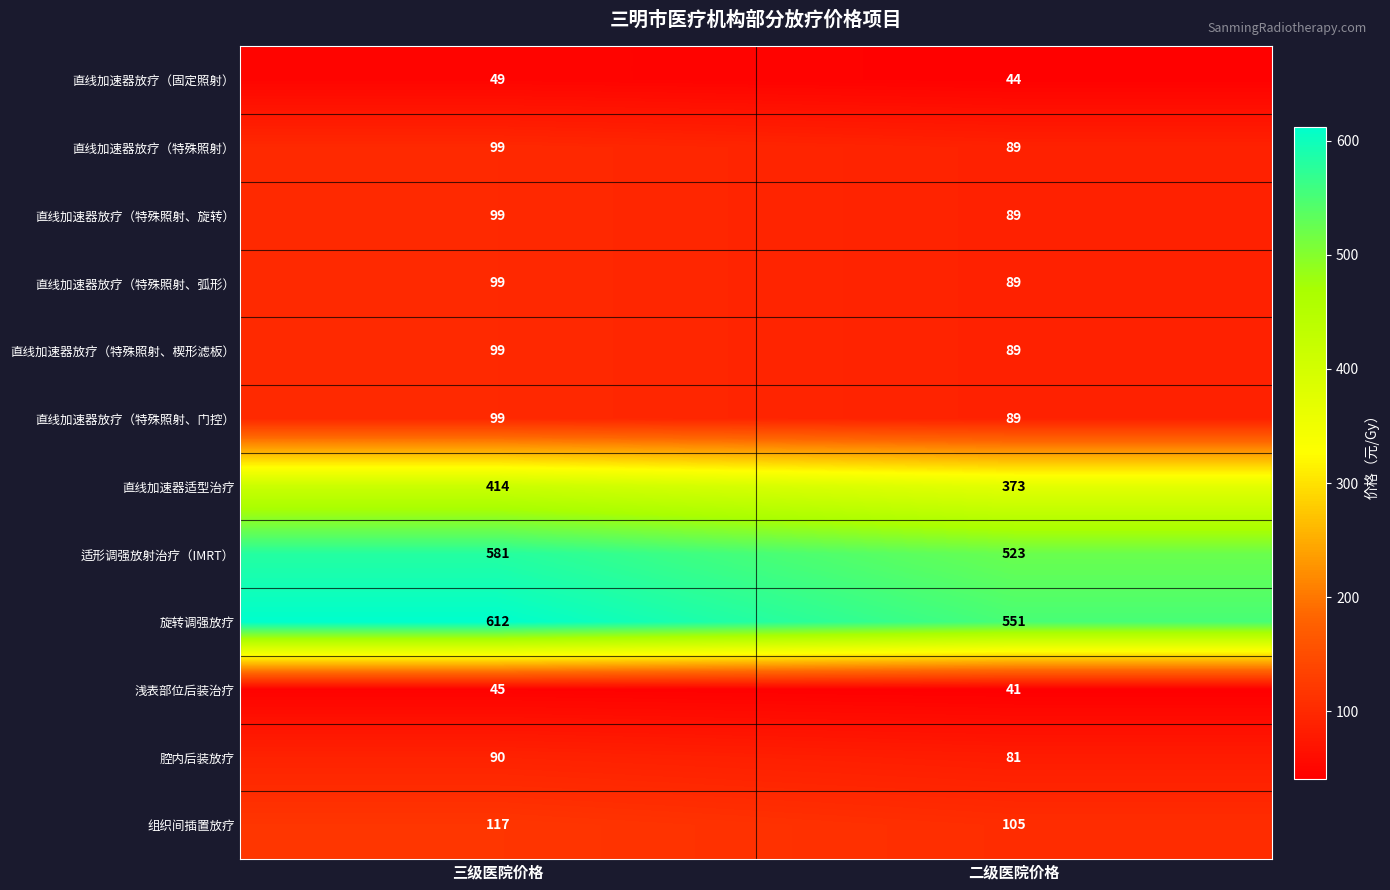

What is the total value across all series at 三级医院价格?

2403